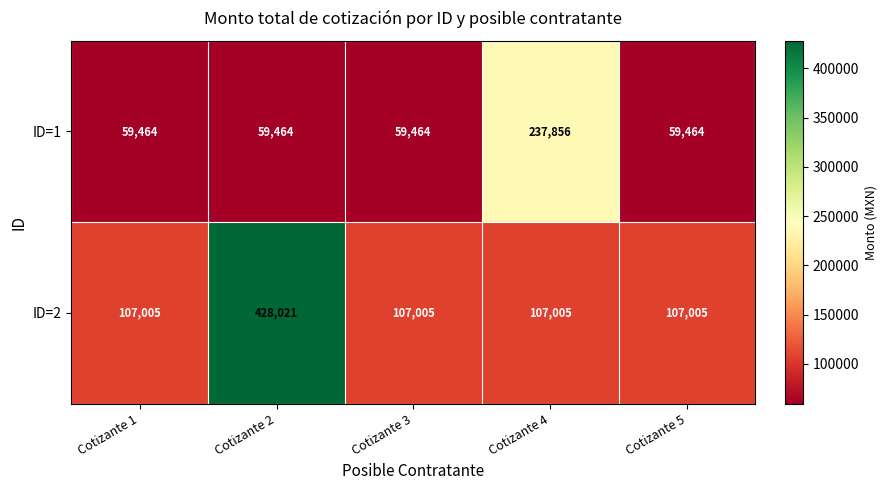

At Cotizante 3, list the series in order from largest to smallest.

ID=2, ID=1